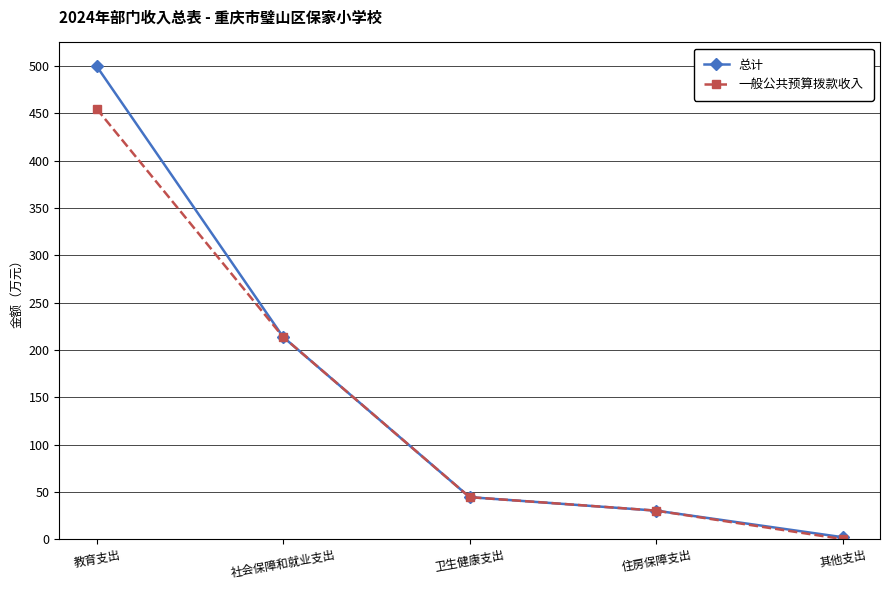

Reading right to left, list all the values displayed in this chart.

总计: 2.0	30.1	44.4	213.7	500.0
一般公共预算拨款收入: 0.0	30.1	44.4	213.7	455.0